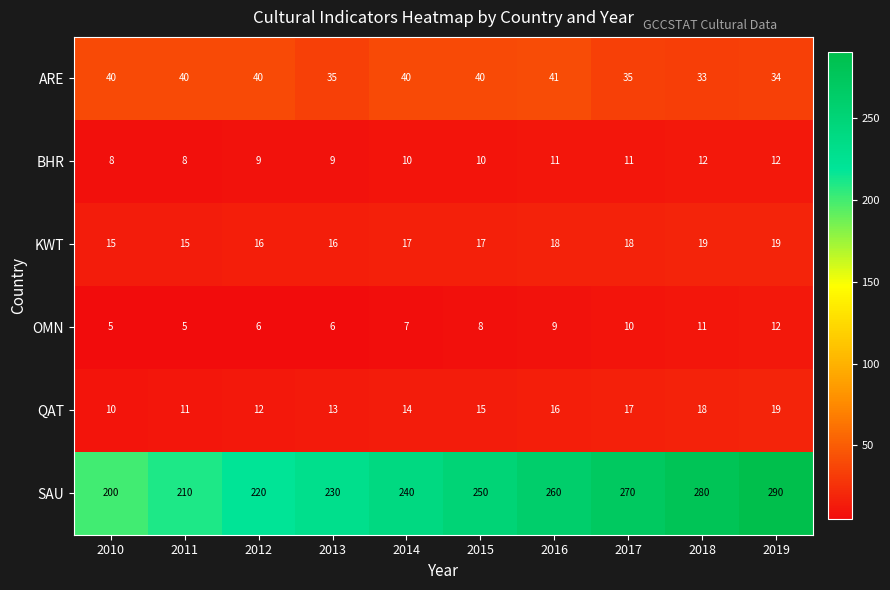

Where is QAT nearest to the value 14?

2014